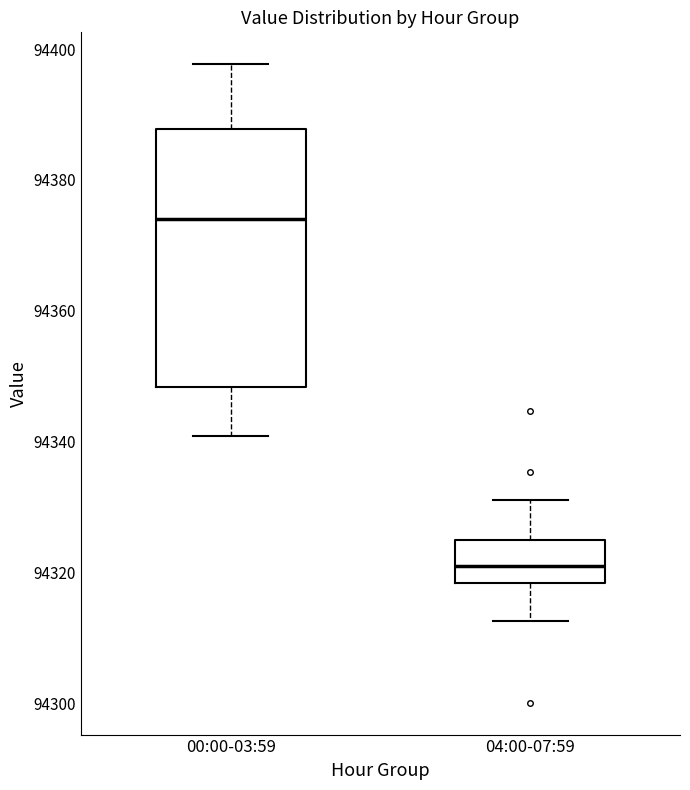

Reading left to right, read every box against the y-axis: the position of its median line, the range the box covers, and the ends of its whiskers. The values are not printed on the chart, so give them approximately, as read against the axis.

00:00-03:59: median 94374, box 94348 to 94388, whiskers 94340 to 94398
04:00-07:59: median 94322, box 94318 to 94324, whiskers 94312 to 94332